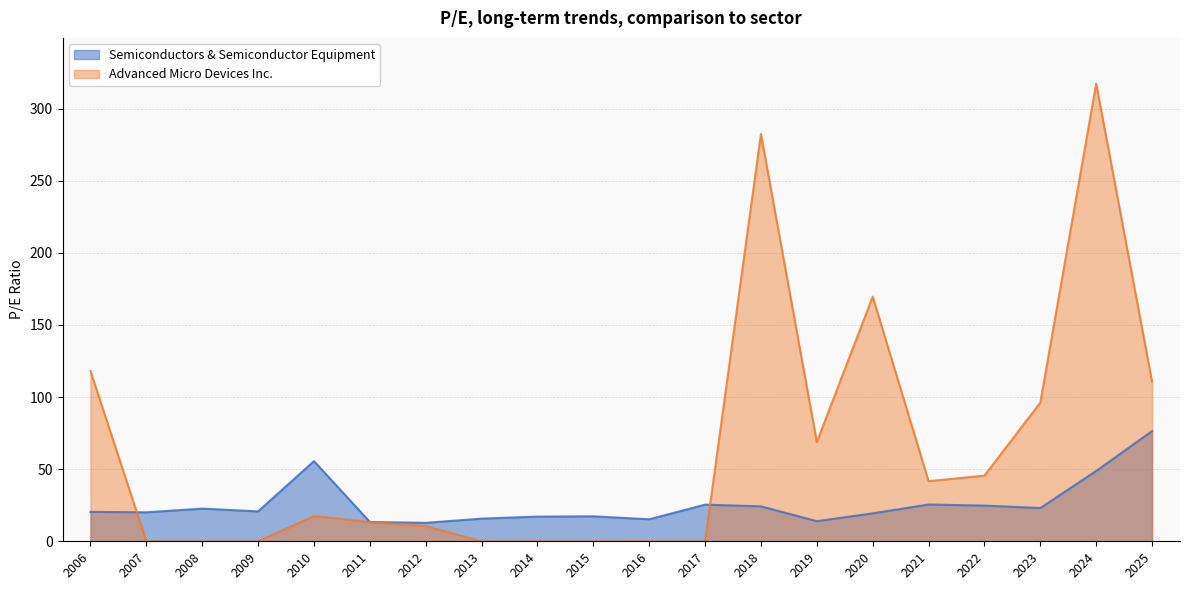

At which label is Semiconductors & Semiconductor Equipment closest to 44?

2024